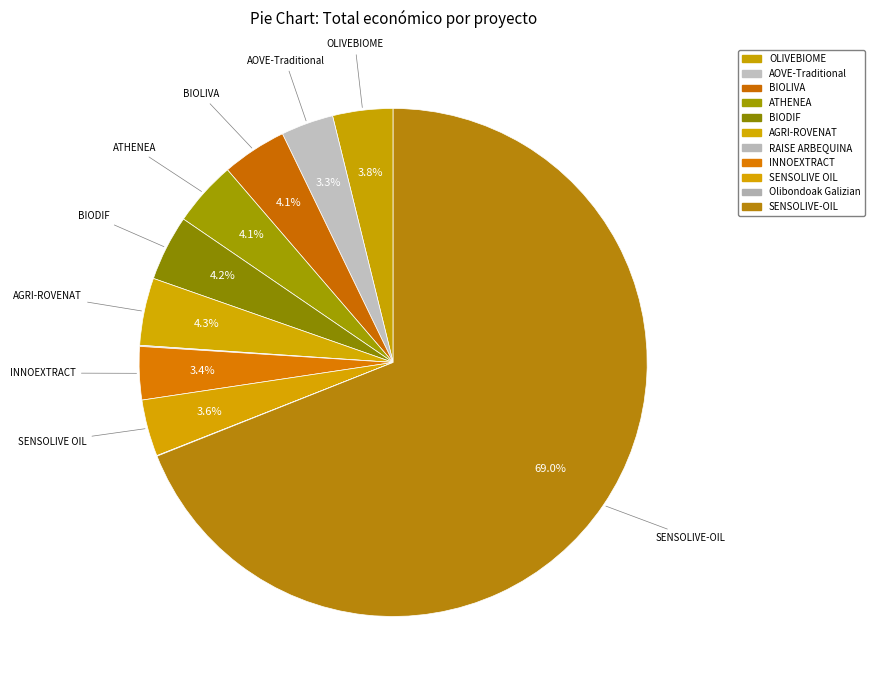

How many segments does this pie chart have?

11